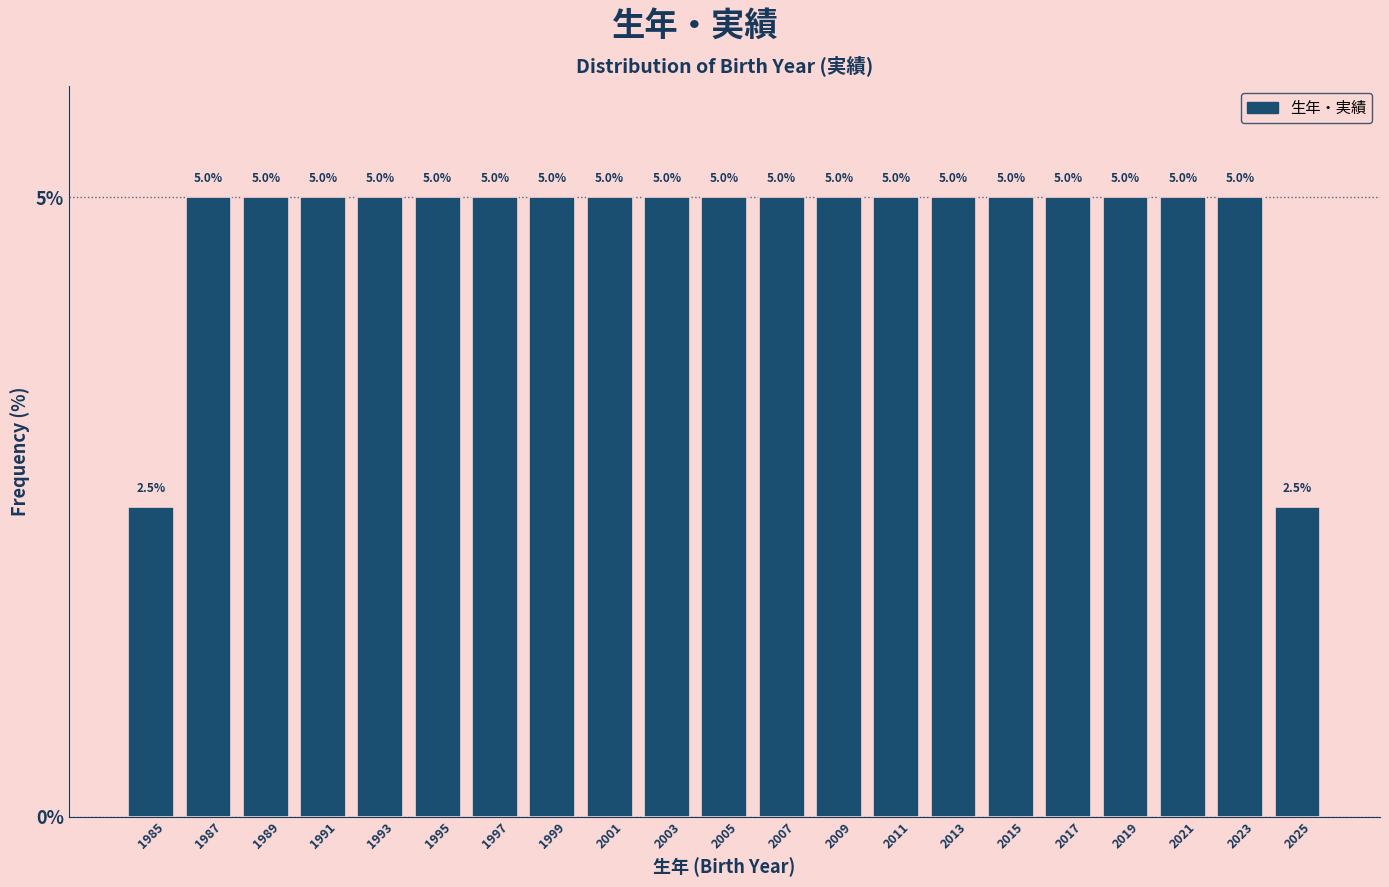

How tall is the bar that spans 2000 to 2002 on the x-axis?

5.0